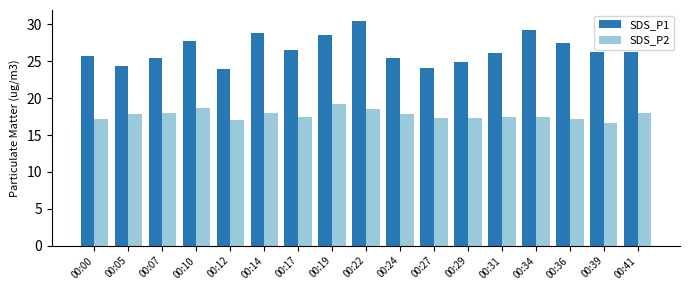

The SDS_P2 series shows 23.4 at 00:17. True or false?

False